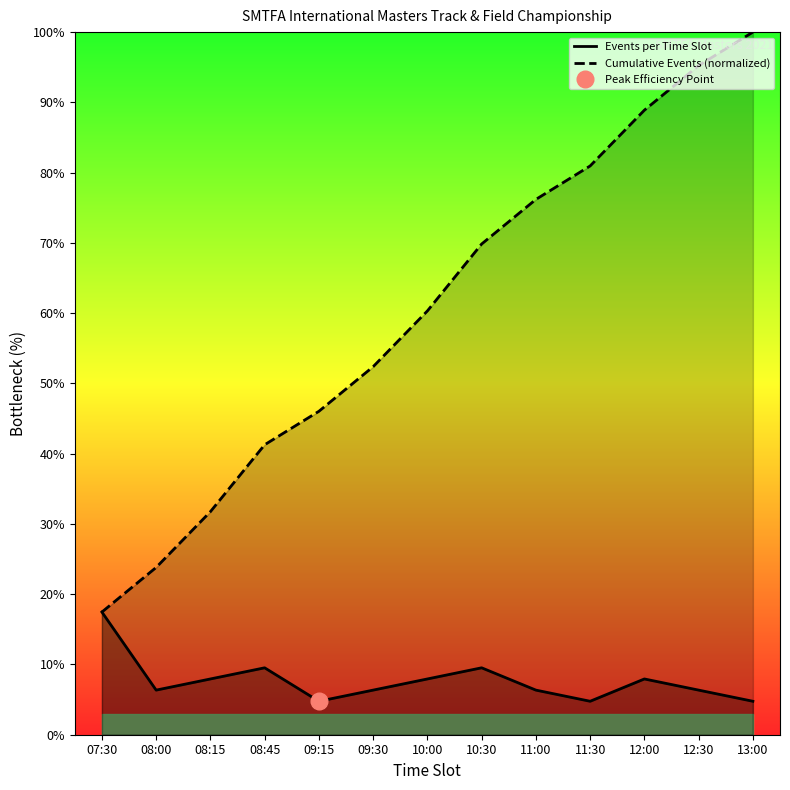

What is the sum of the Cumulative Events (normalized) values at 10:30 and 08:15?

101.6